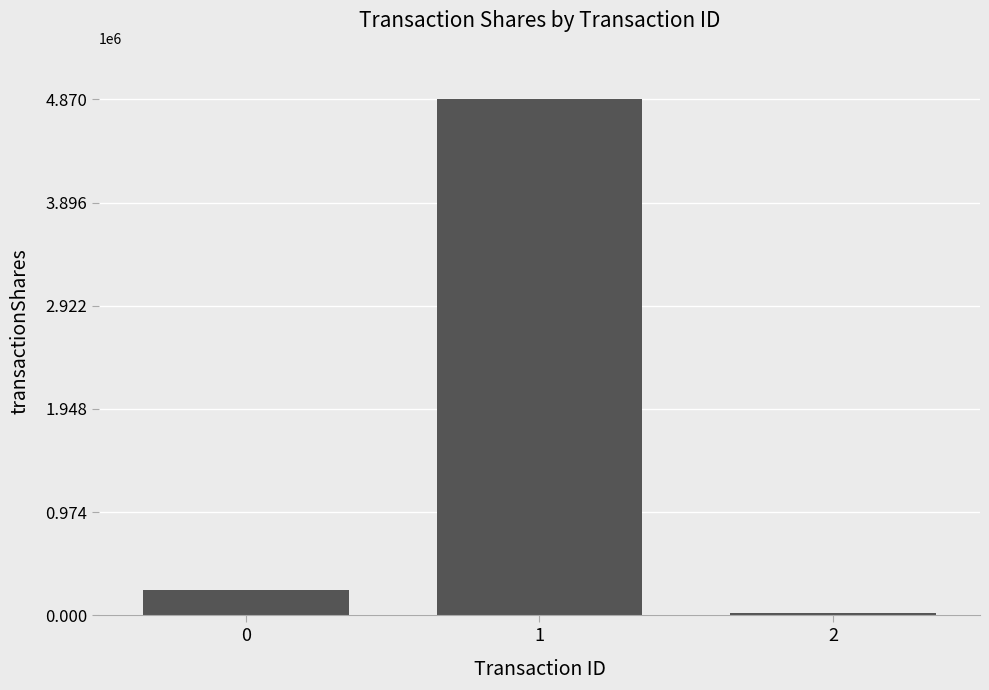

True or false: the data shows 2392630 at 1.

False